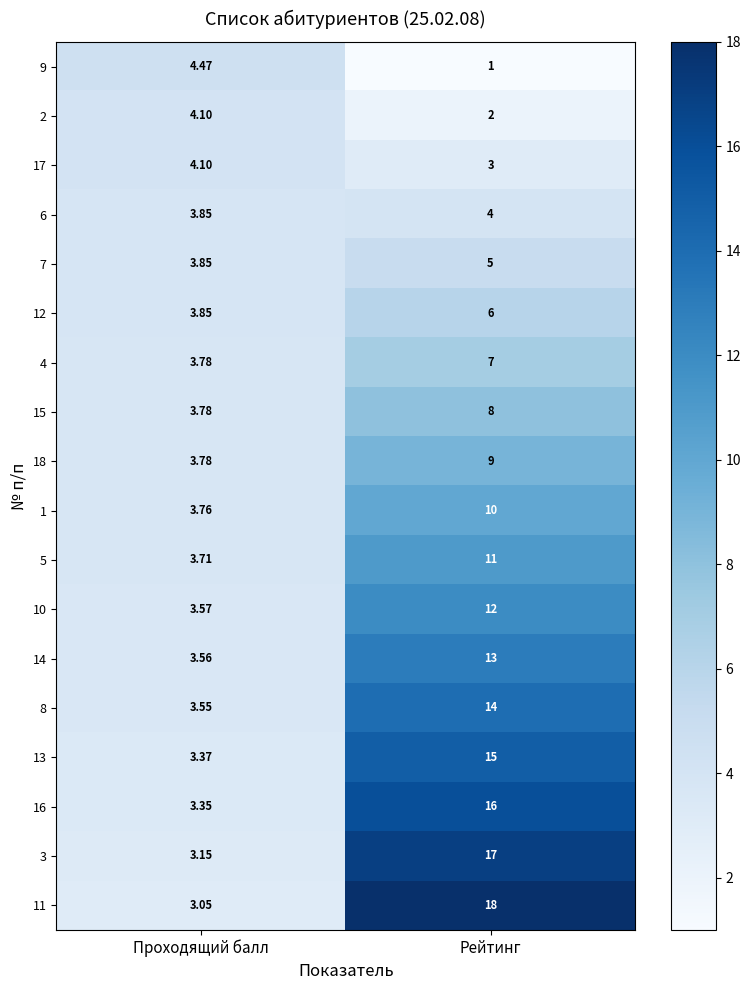

At which category is the sum across all series the highest?

Рейтинг